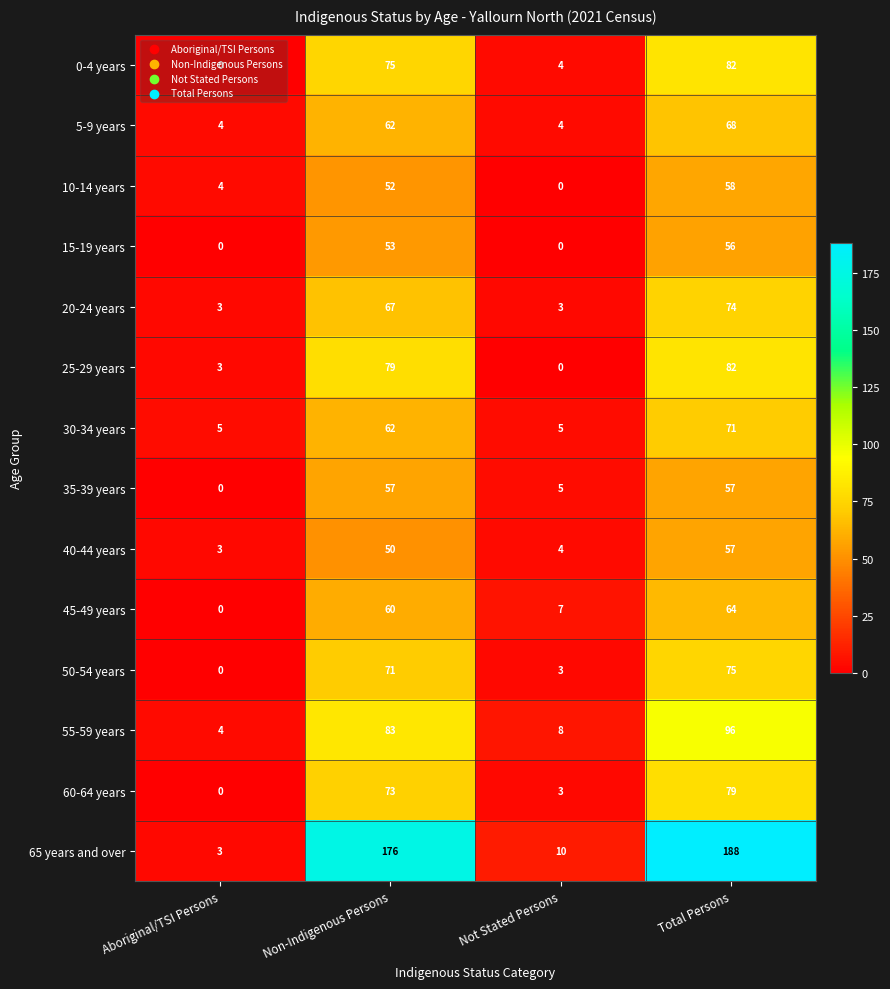

Which series changed the most between Non-Indigenous Persons and Not Stated Persons?

65 years and over